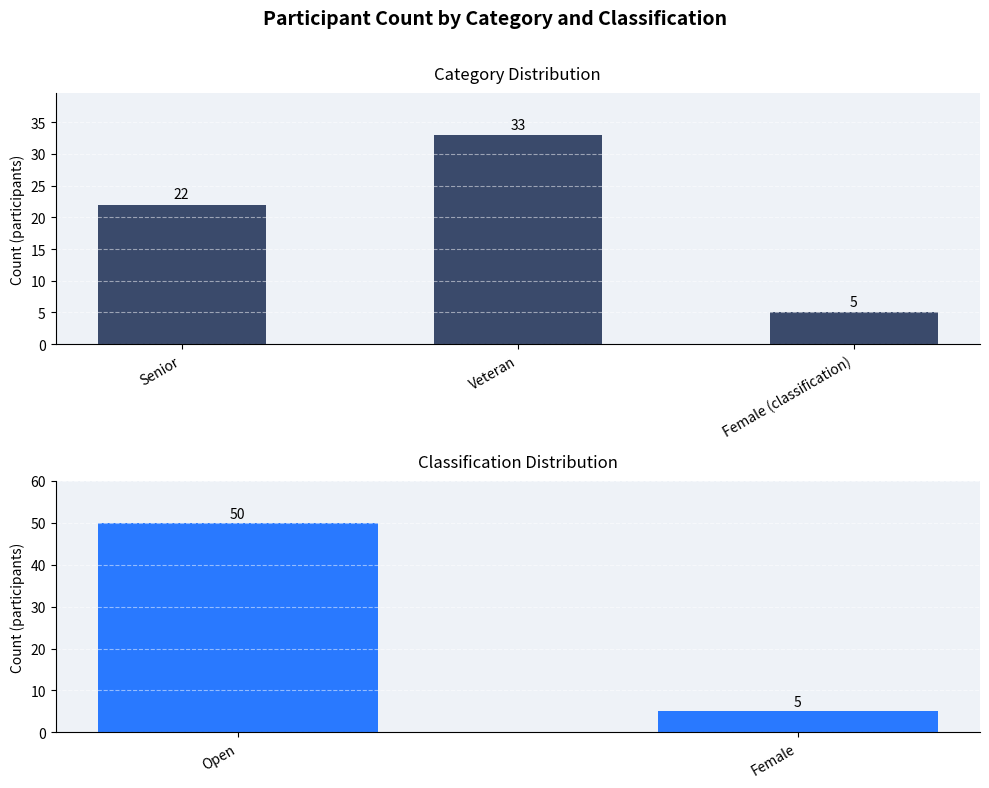

Which has a higher value, Female (classification) or Senior?

Senior